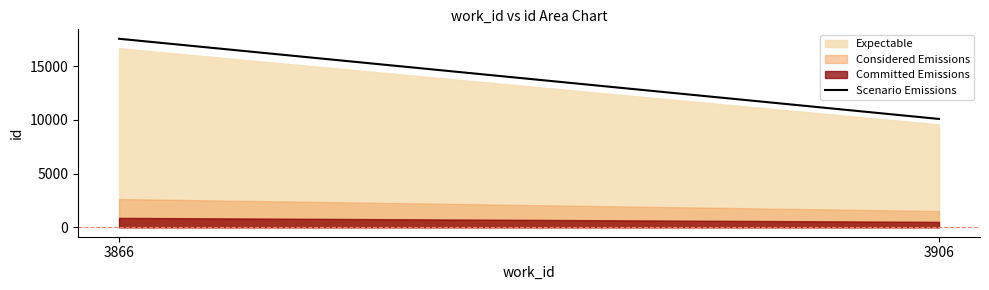

What is the greatest value displayed?

16692.5